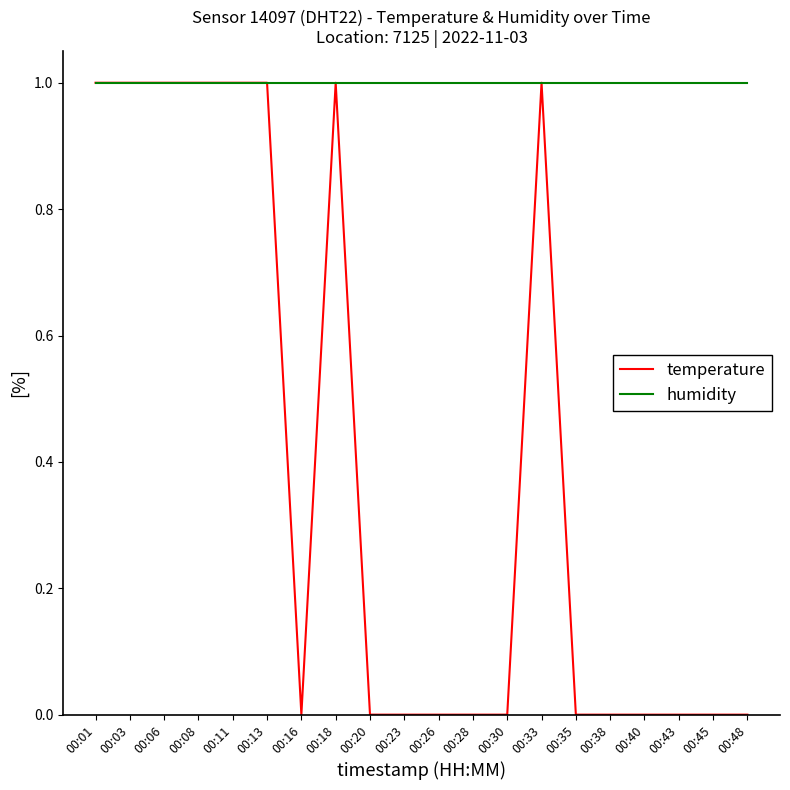

What is the highest value of the humidity series?

1.0